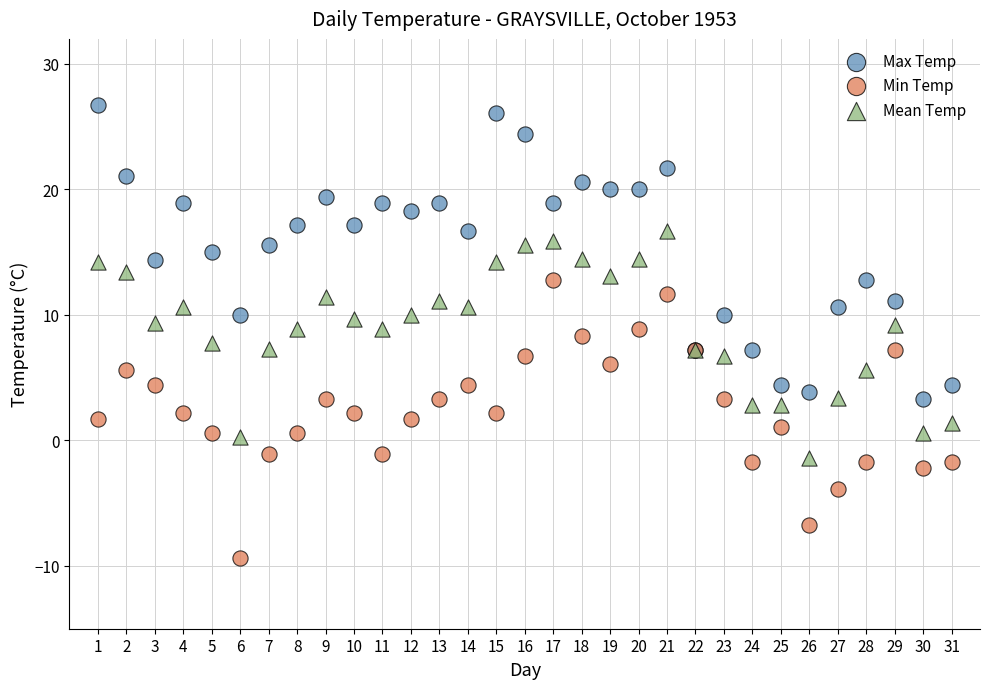

Which series reaches the maximum Y coordinate?

Max Temp